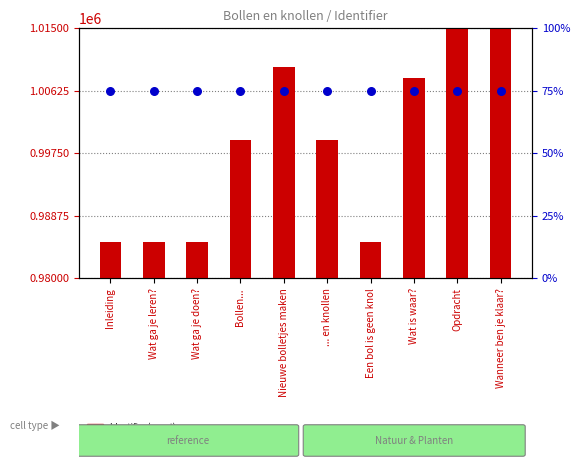

What is the total value across all series at Bollen...?

999392